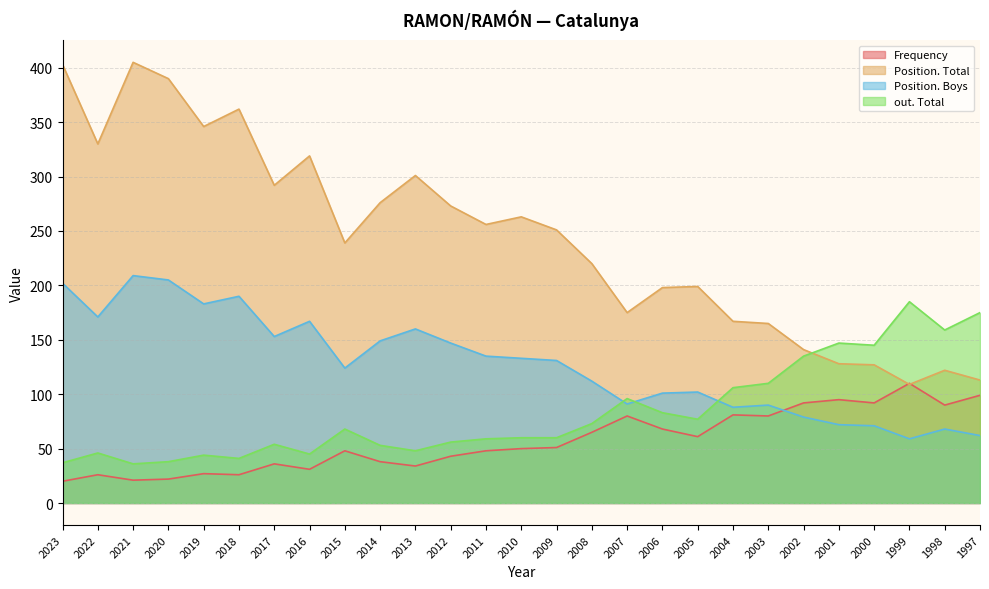

Which series has the largest range (max minus min)?

Position. Total